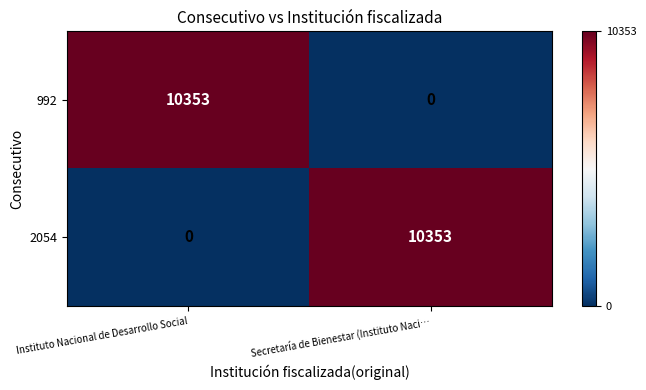

How many data points in 992 are less than 10353?

1